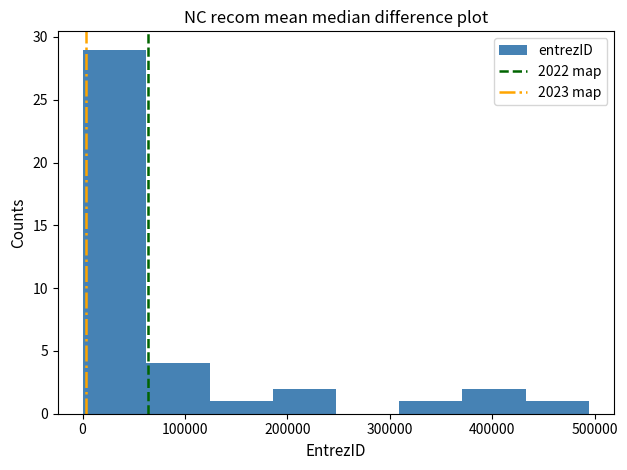

Which range on the x-axis has the tallest bar?

0 to 60000